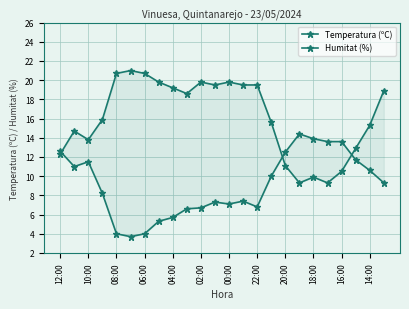

The value of Humitat (%) at 18:00 is 9.9. True or false?

True